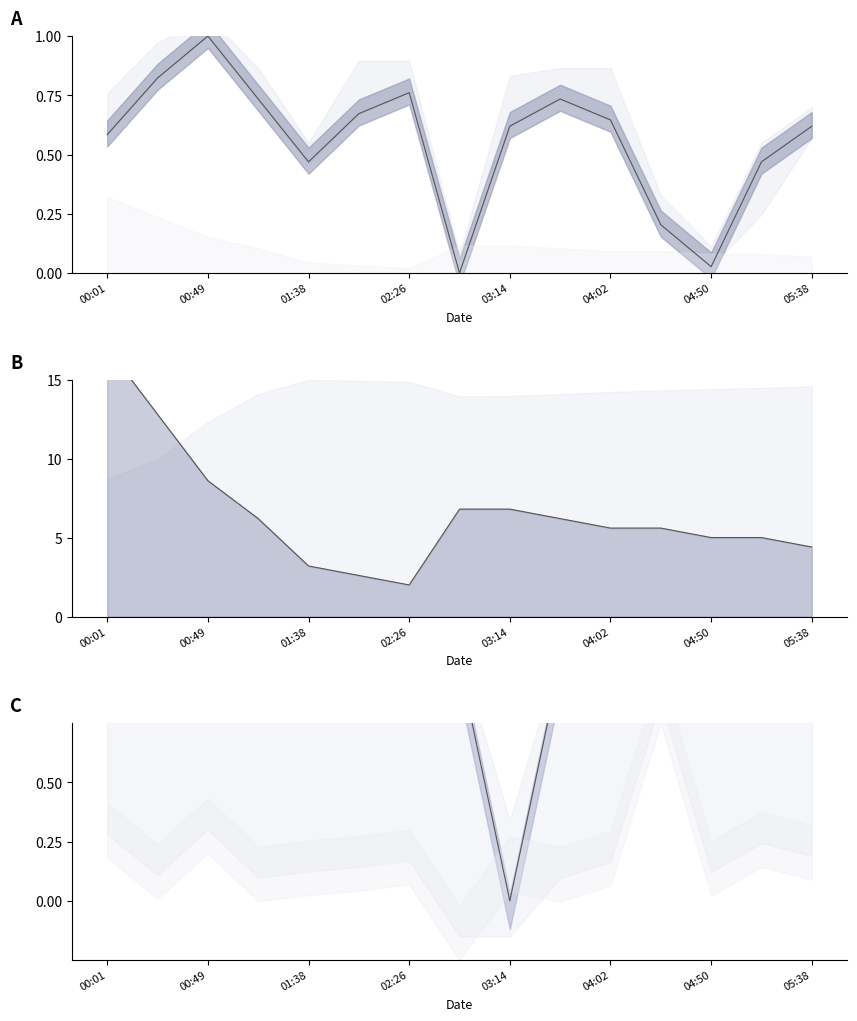

At which category is the sum across all series the highest?

00:01